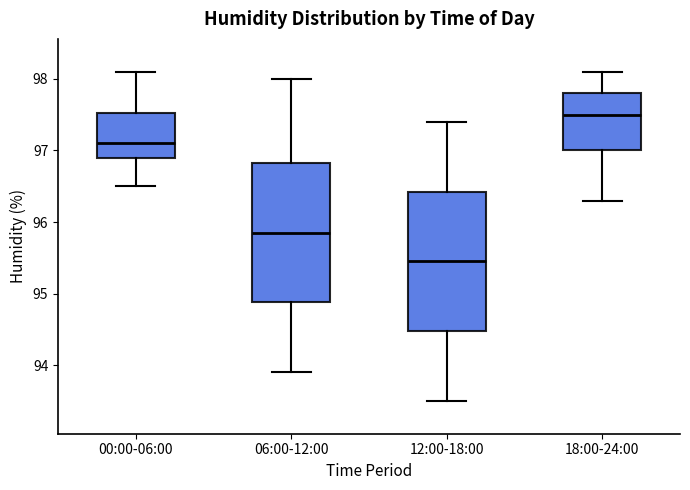

Reading left to right, read every box against the y-axis: the position of its median line, the range the box covers, and the ends of its whiskers. The values are not printed on the chart, so give them approximately, as read against the axis.

00:00-06:00: median 97.1, box 96.9 to 97.5, whiskers 96.5 to 98.1
06:00-12:00: median 95.9, box 94.9 to 96.8, whiskers 93.9 to 98.0
12:00-18:00: median 95.5, box 94.5 to 96.4, whiskers 93.5 to 97.4
18:00-24:00: median 97.5, box 97.0 to 97.8, whiskers 96.3 to 98.1